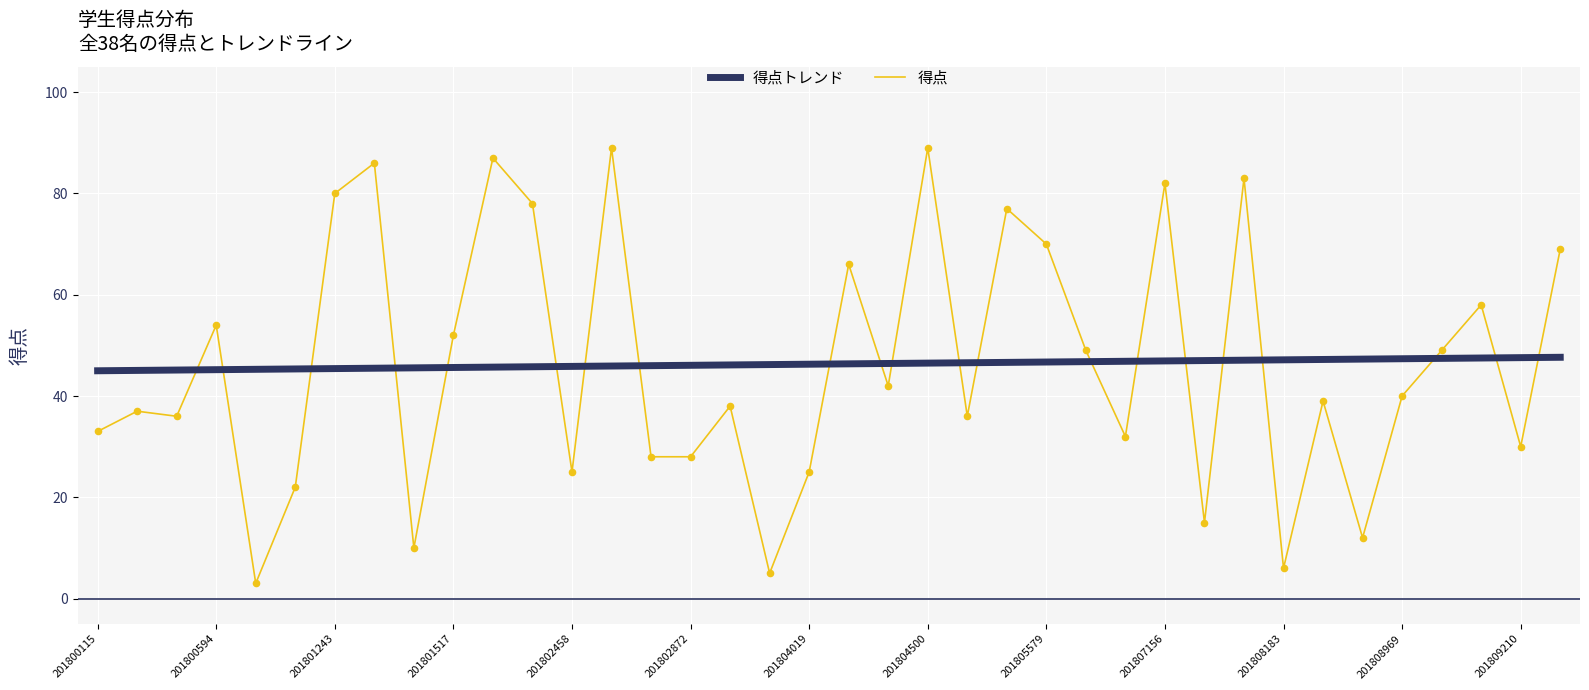

What is the minimum value for 得点?

3.0